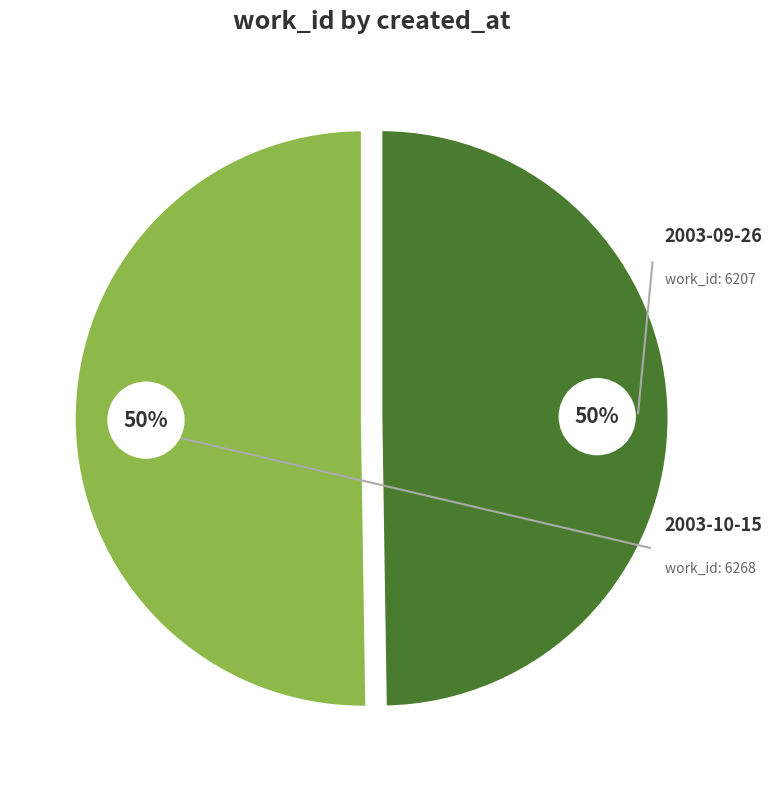

Do 2003-09-26 and 2003-10-15 together represent more than half of the pie?

Yes